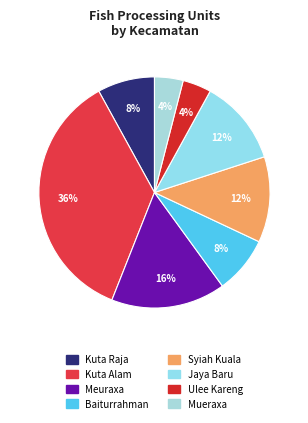

Which category has the biggest portion of the pie?

Kuta Alam